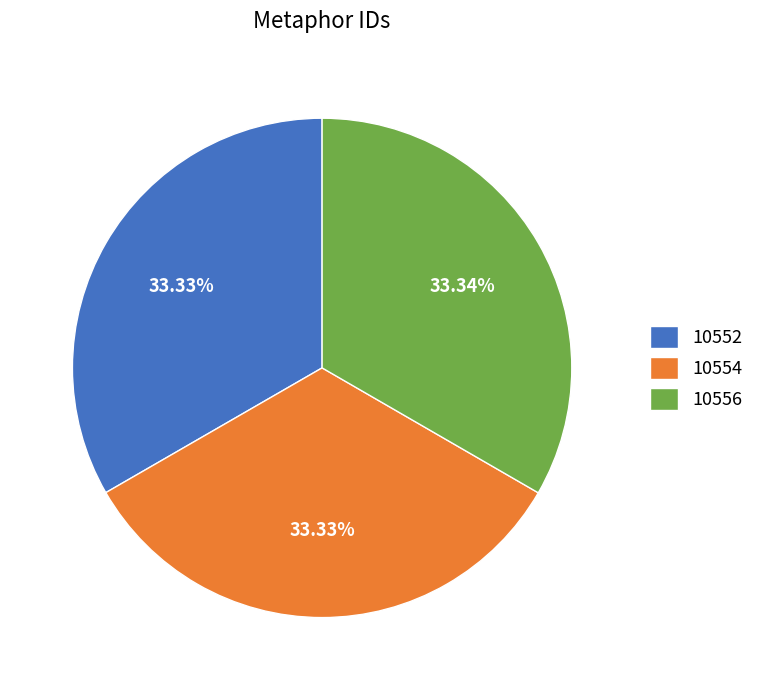

What percentage do 10554 and 10556 together represent?

66.7%